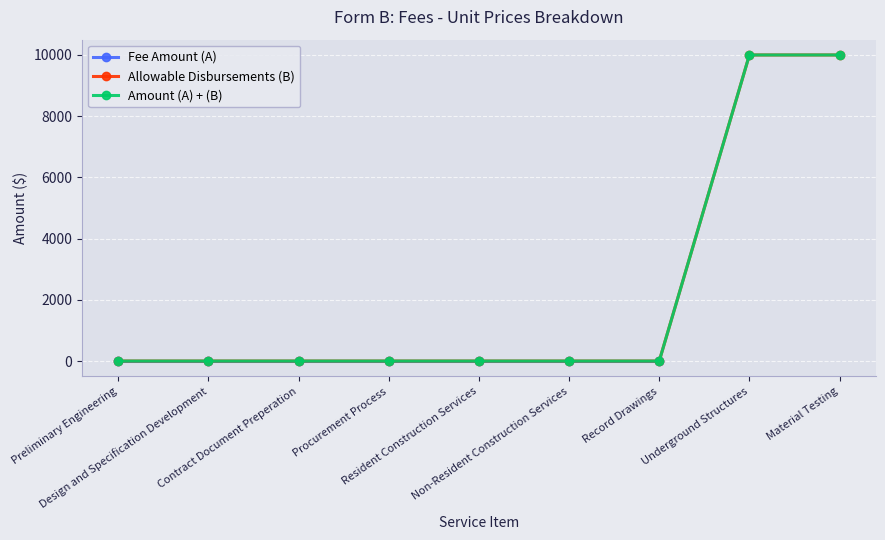

At how many categories does at least one series exceed 2583?

2